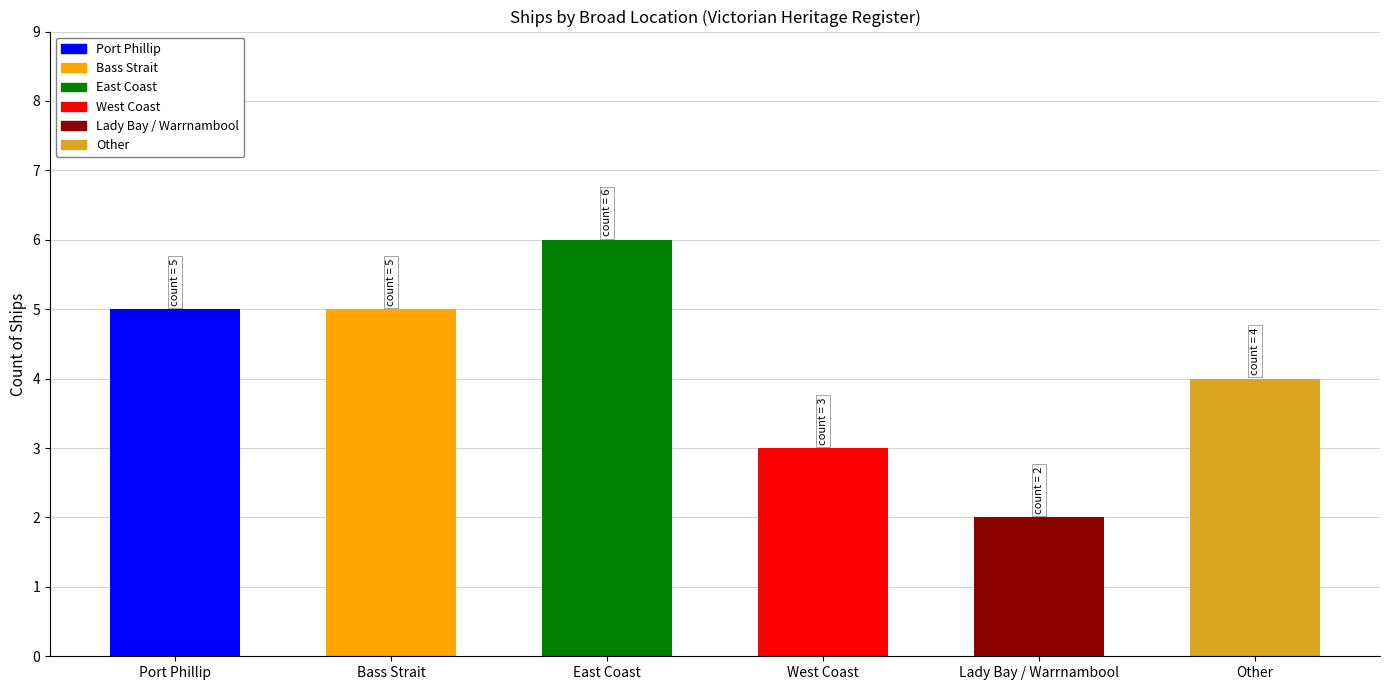

Count the number of data series in this chart.

1